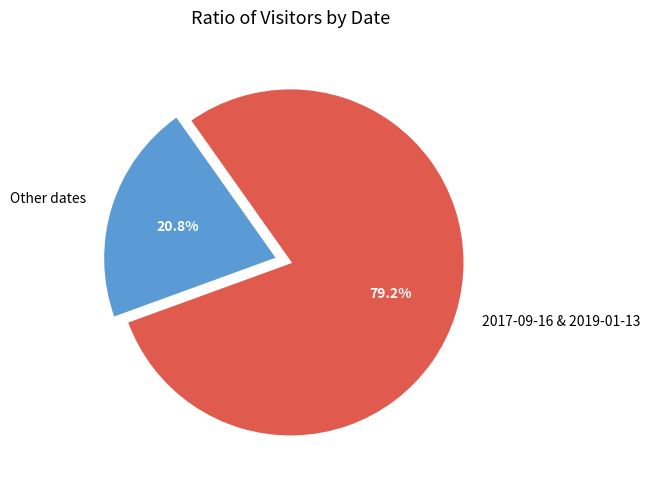

How many slices are in this pie chart?

2